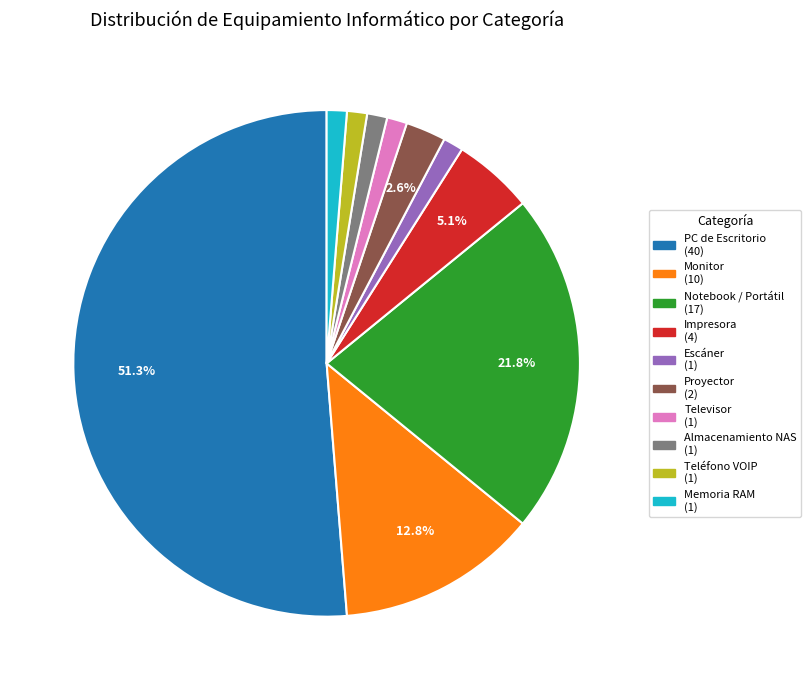

What percentage is the Monitor slice, to the nearest percent?

13%